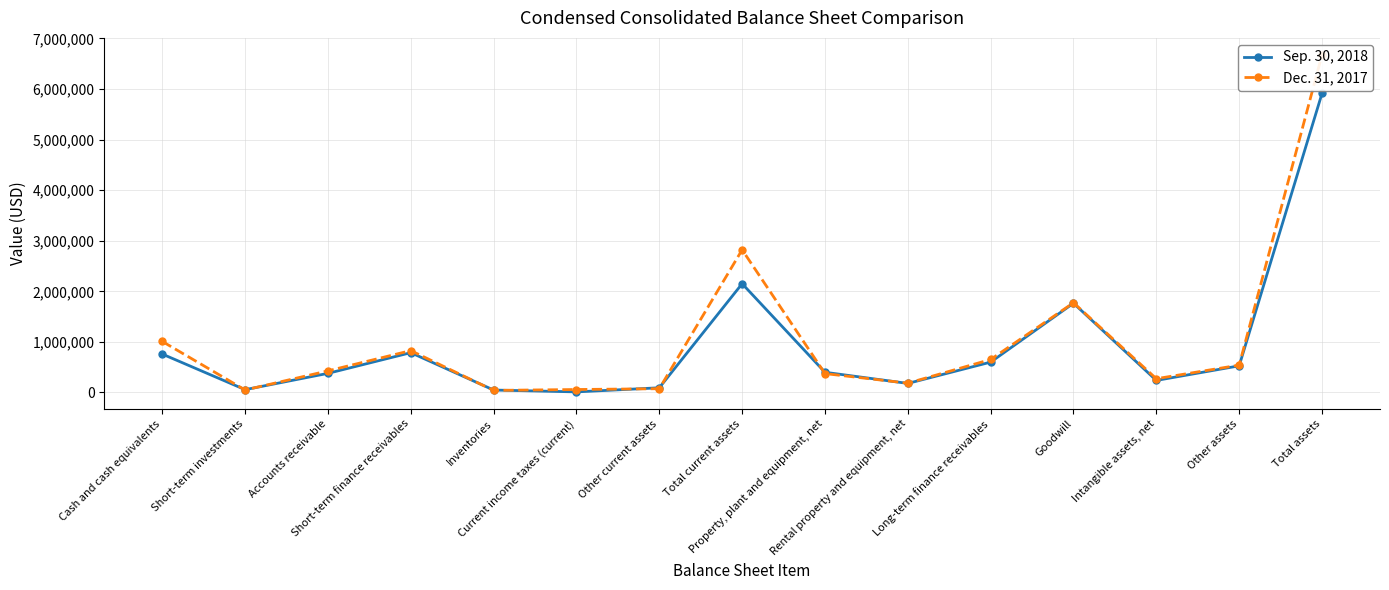

What is the difference between the maximum and minimum values in the Dec. 31, 2017 series?

6637946